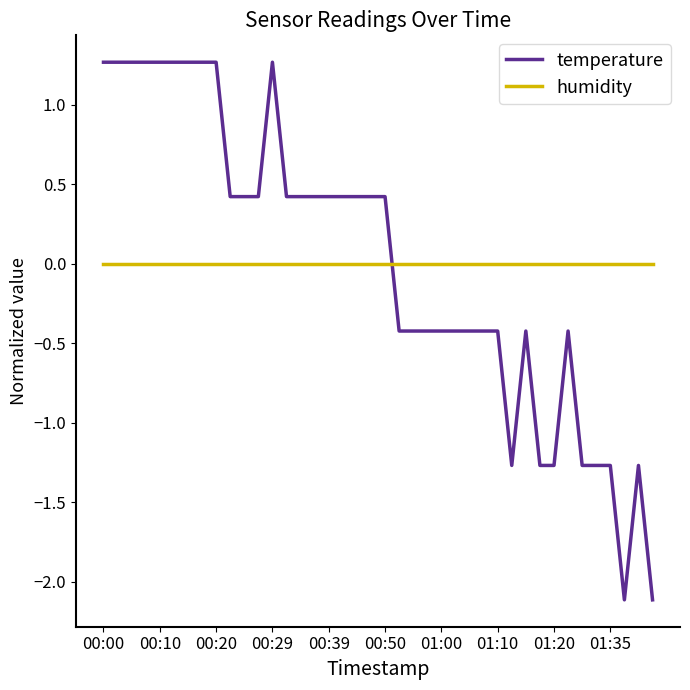

What is the maximum value for temperature?

1.3